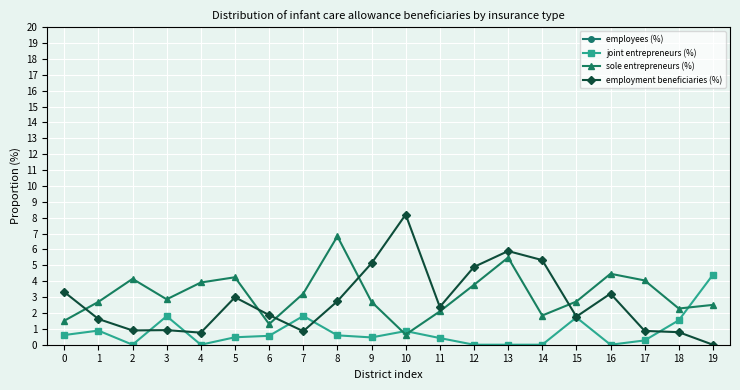

Rank the series at 14 from highest to lowest value.

employees (%), employment beneficiaries (%), sole entrepreneurs (%), joint entrepreneurs (%)